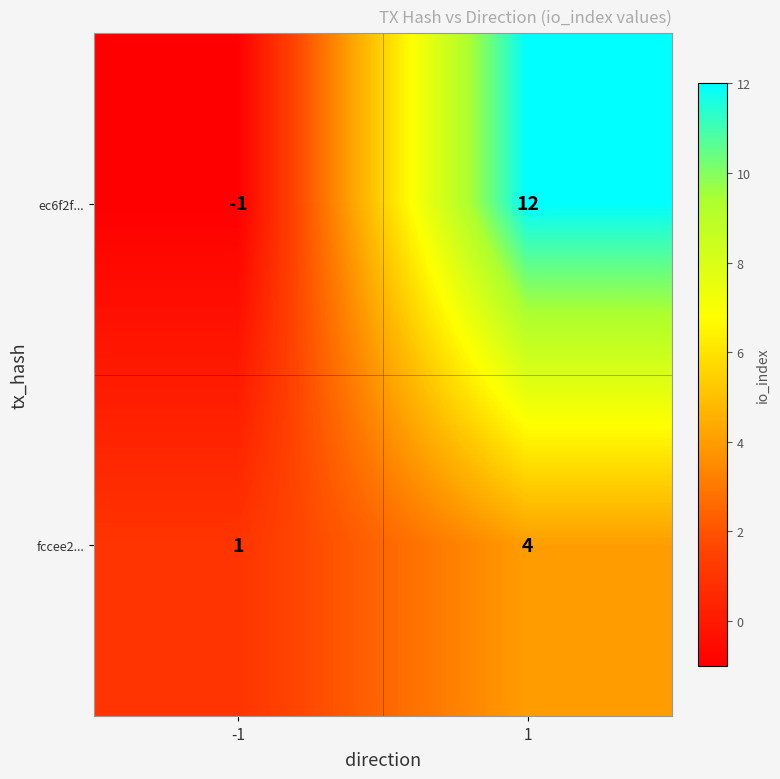

At which category is the sum across all series the highest?

1